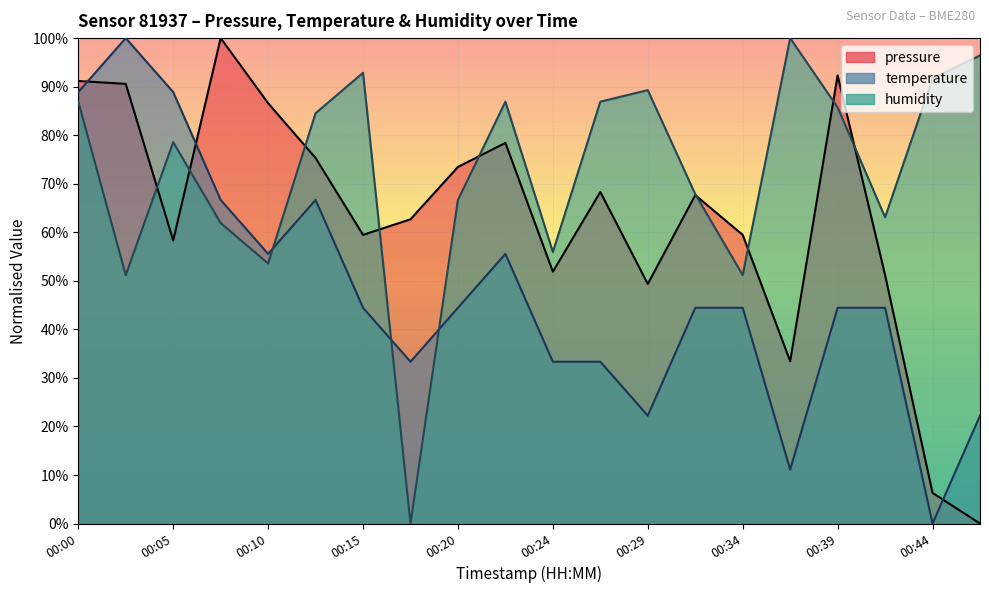

What is the total value across all series at 00:20?

184.6